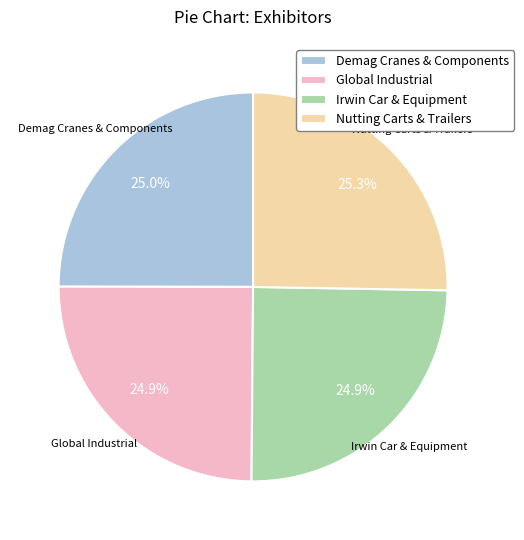

True or false: Demag Cranes & Components accounts for 25% of the total.

True